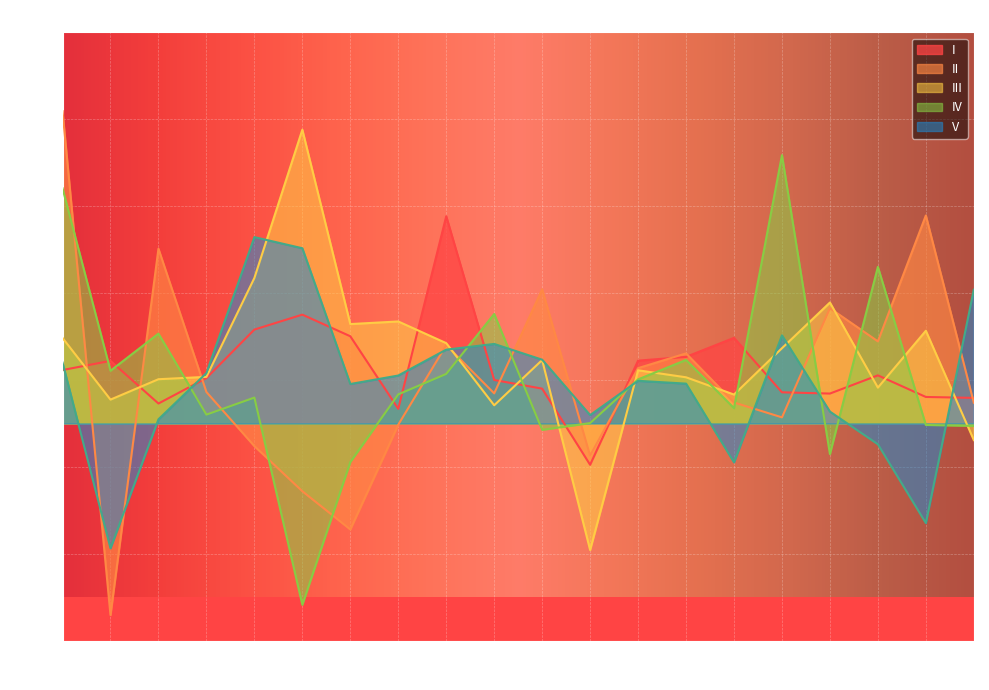

At 17, list the series in order from largest to smallest.

III, II, I, V, IV